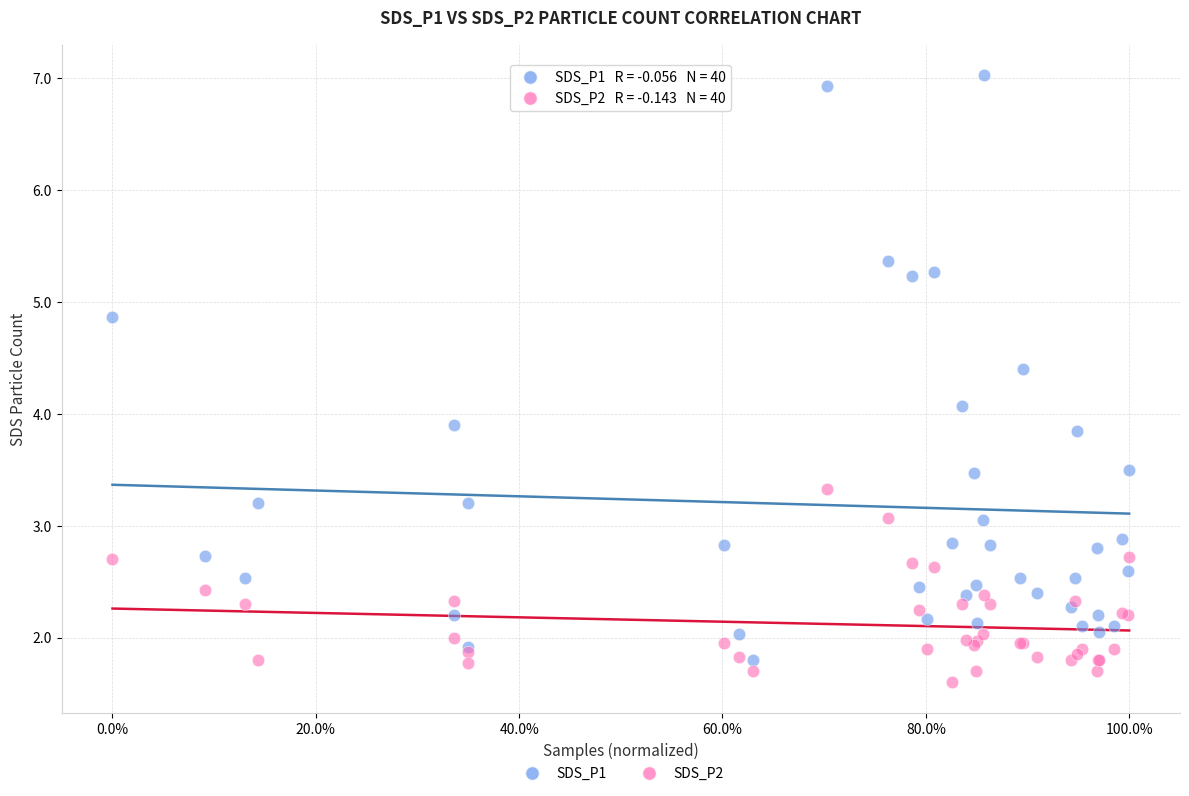

Which series has the widest spread of Y values?

SDS_P1